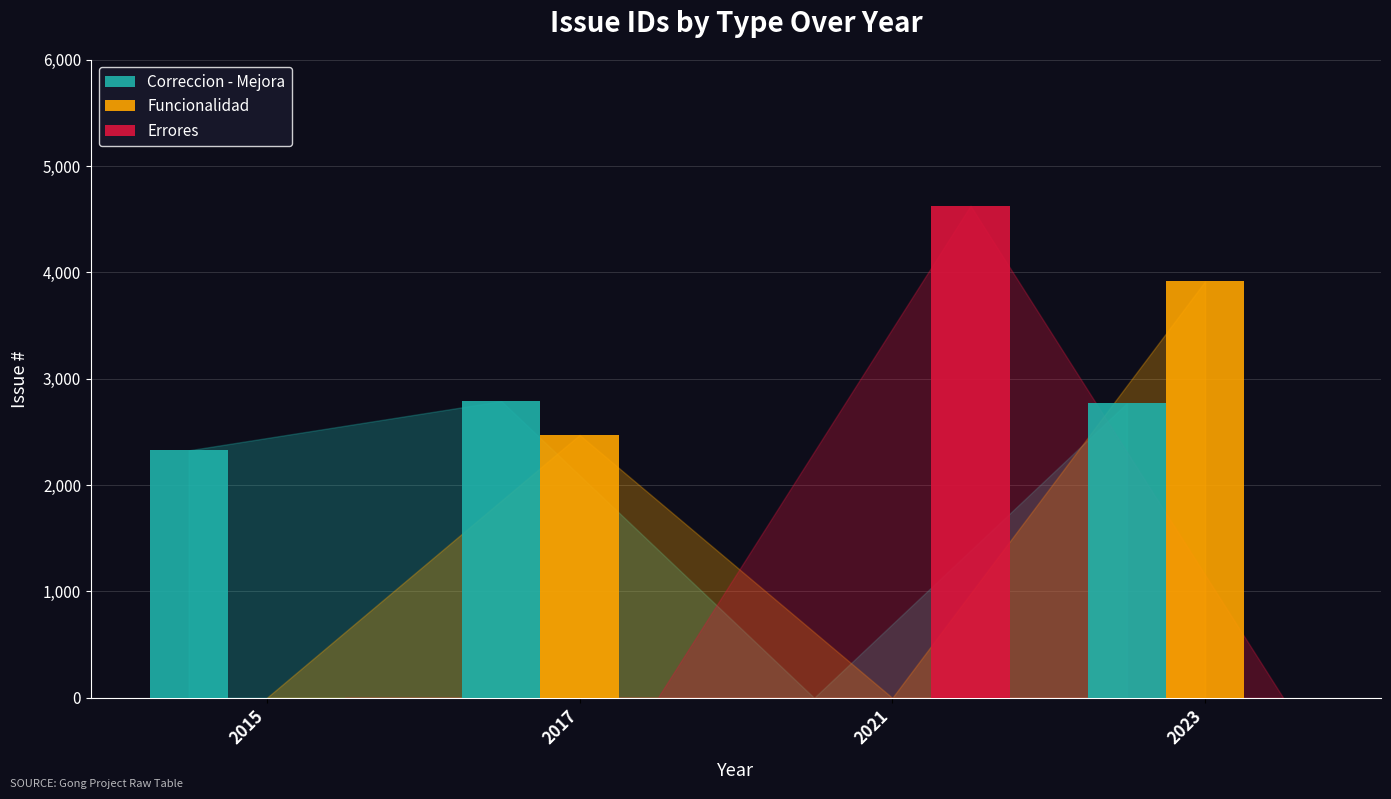

The Errores series shows -1618.7 at 2023. True or false?

False